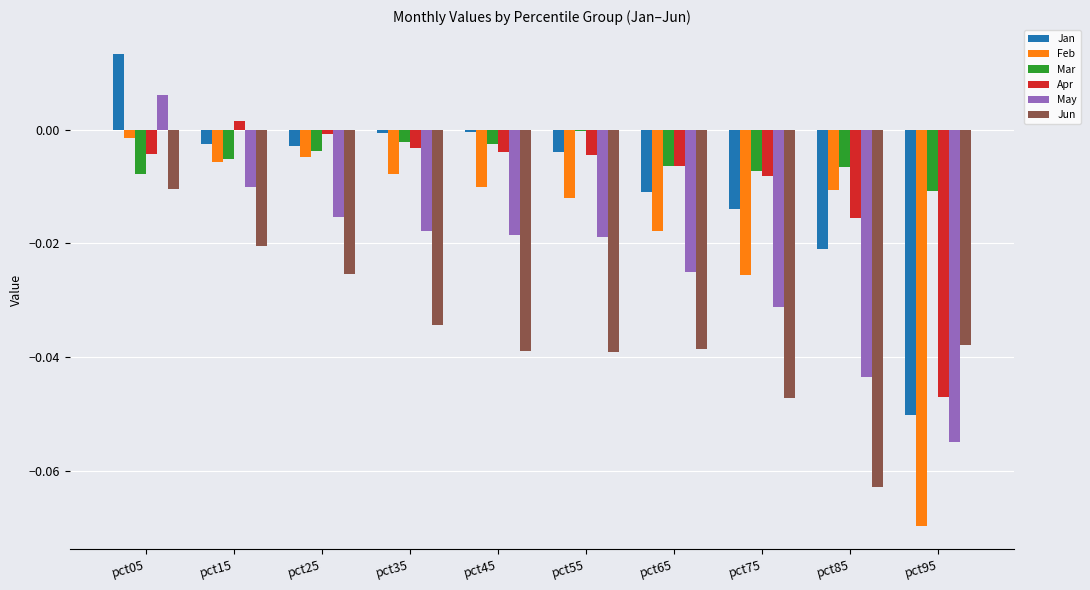

How many groups of bars are there?

10